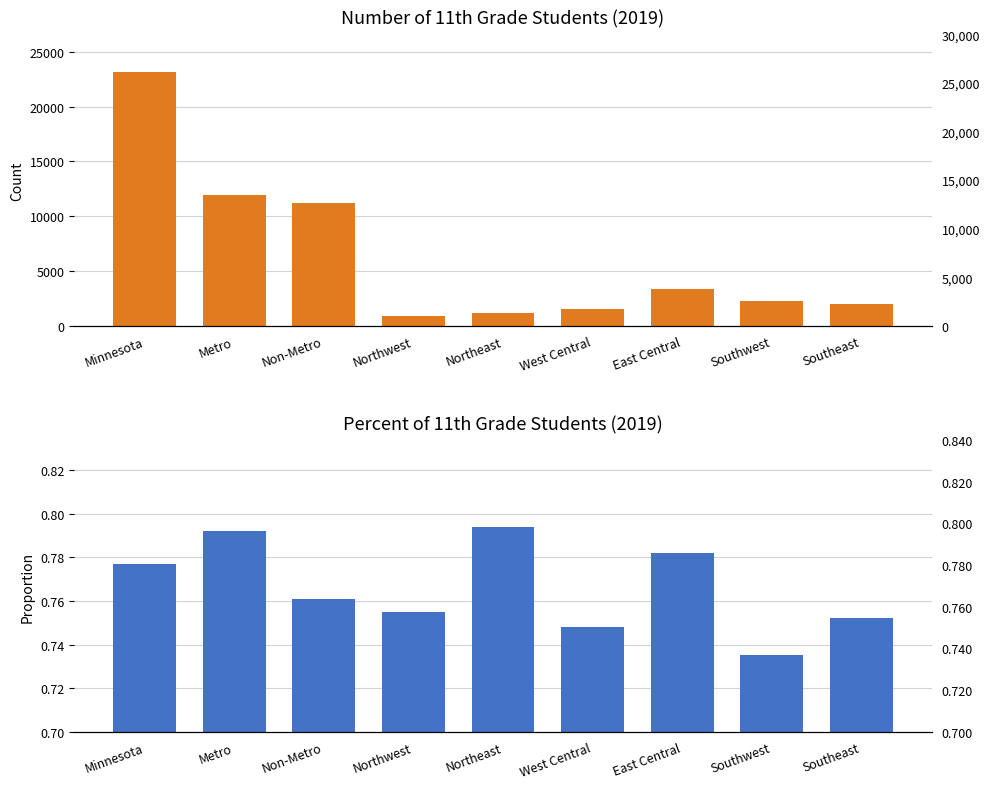

Rank the series by their maximum value, from highest to lowest.

Number, Percent